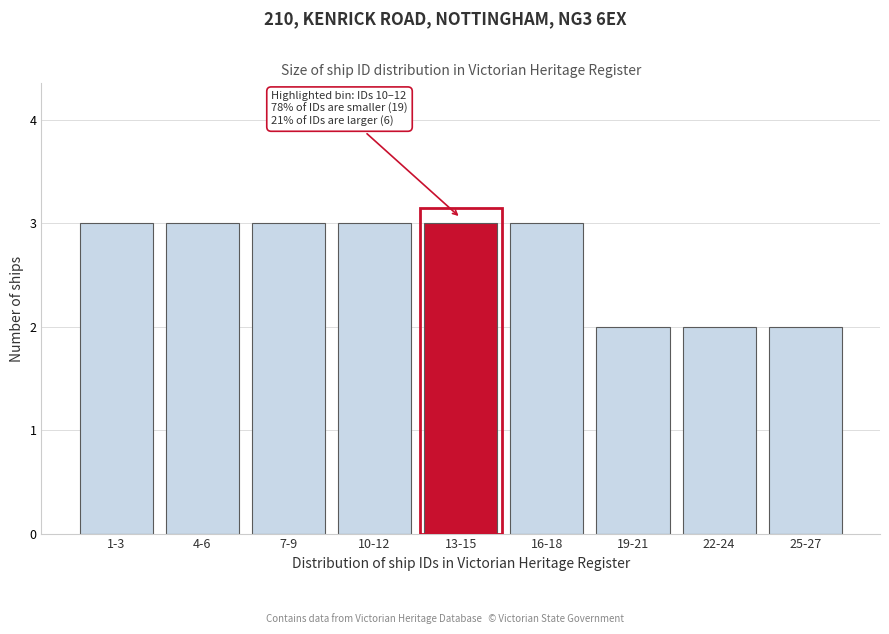

Reading left to right, list all the values displayed in this chart.

1-3=3	4-6=3	7-9=3	10-12=3	13-15=3	16-18=3	19-21=2	22-24=2	25-27=2